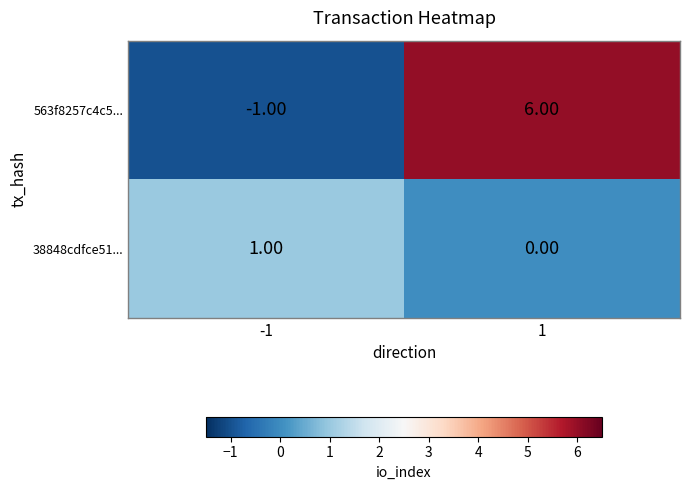

At -1, list the series in order from largest to smallest.

38848cdfce51..., 563f8257c4c5...